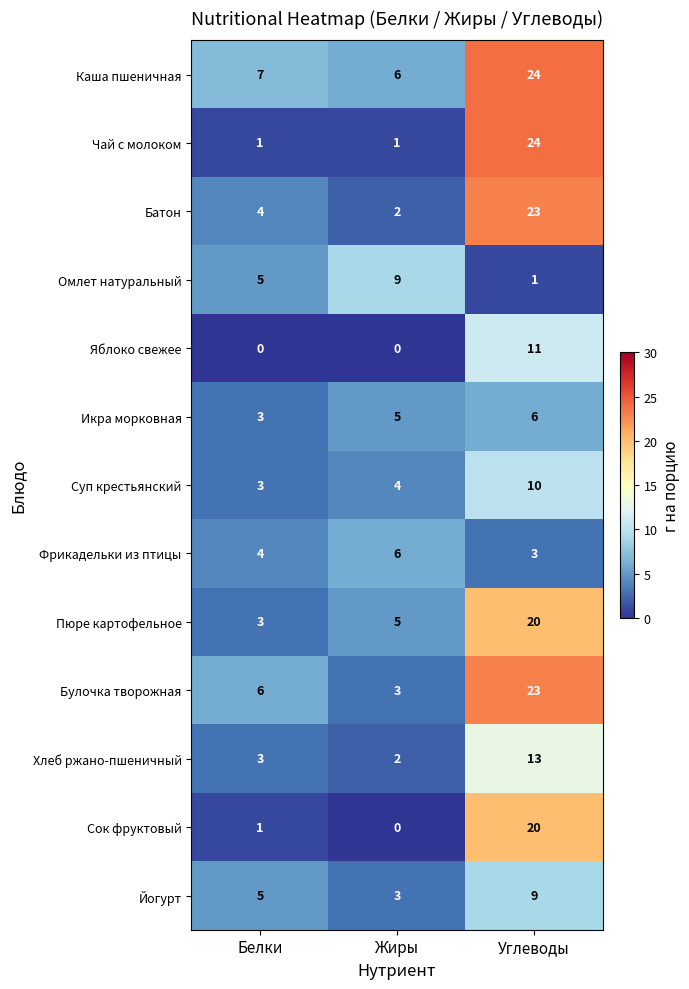

What is the spread (max minus min) of values at Жиры?

9